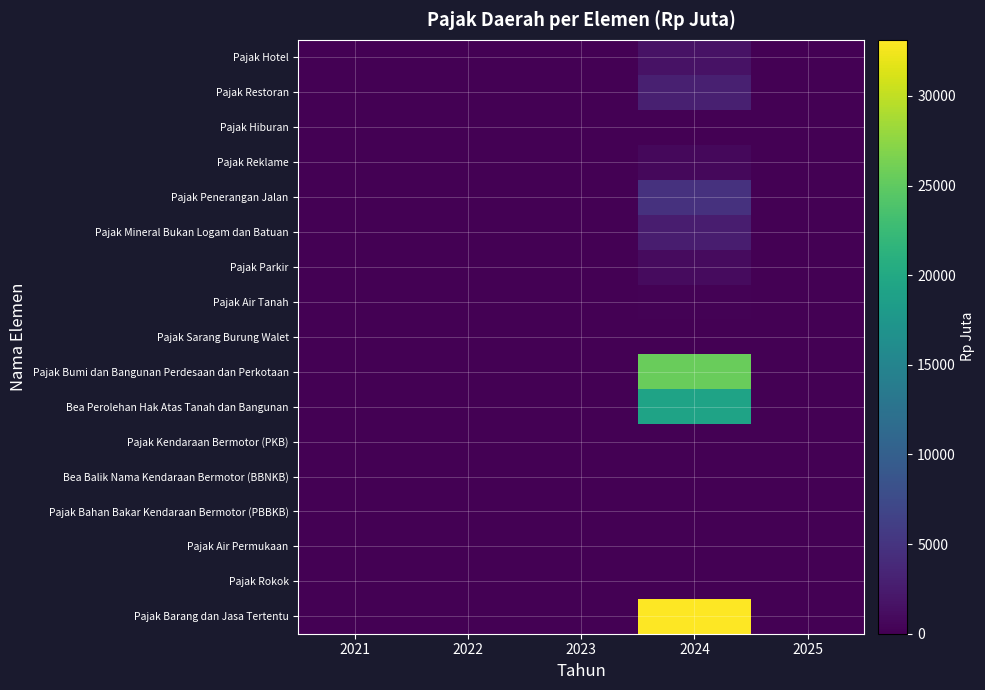

Which series has the largest total across all categories?

Pajak Barang dan Jasa Tertentu